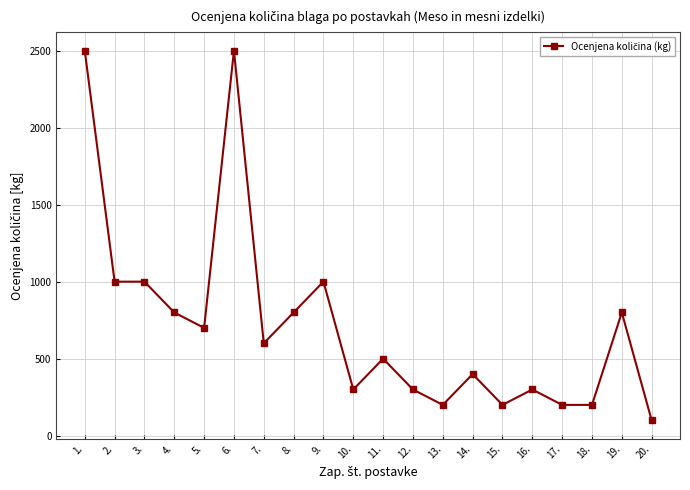

How many series are shown in this chart?

1